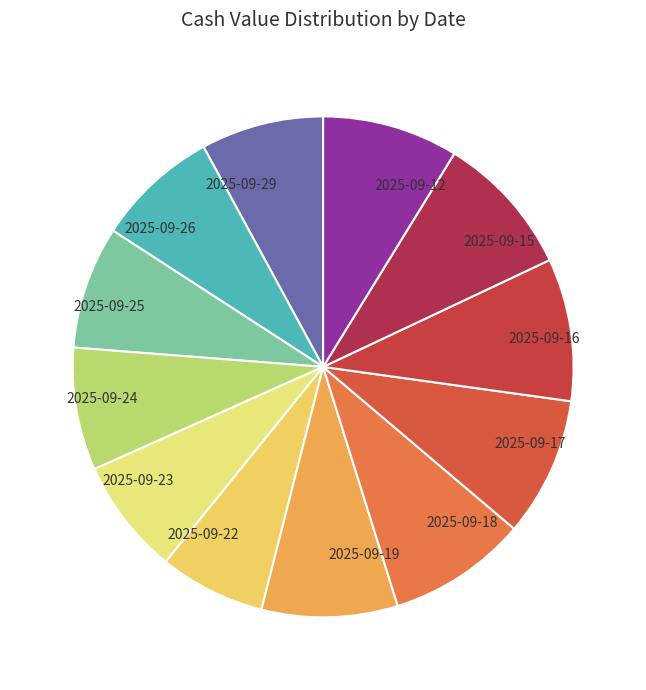

Which slice is the smallest?

2025-09-22